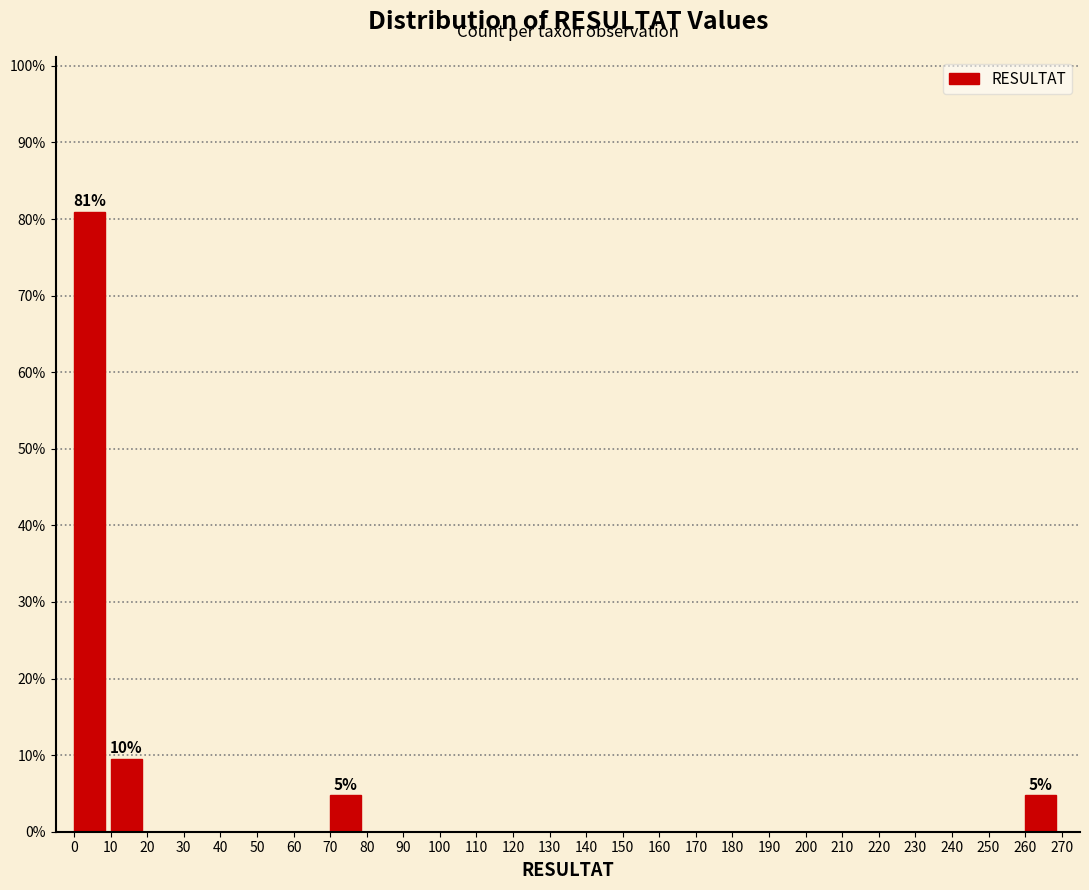

Over which range of the x-axis is the bar tallest?

0 to 10